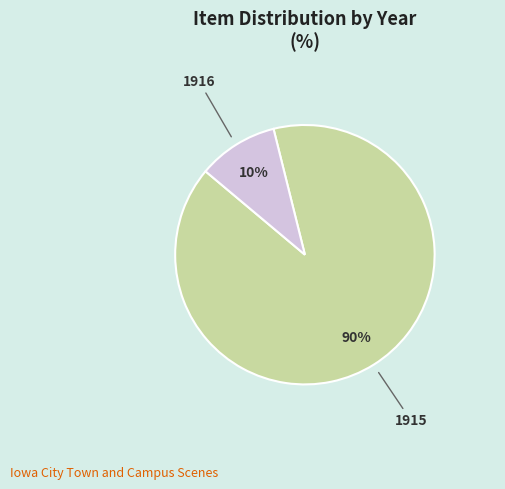

What percentage is the 1915 slice, to the nearest percent?

90%